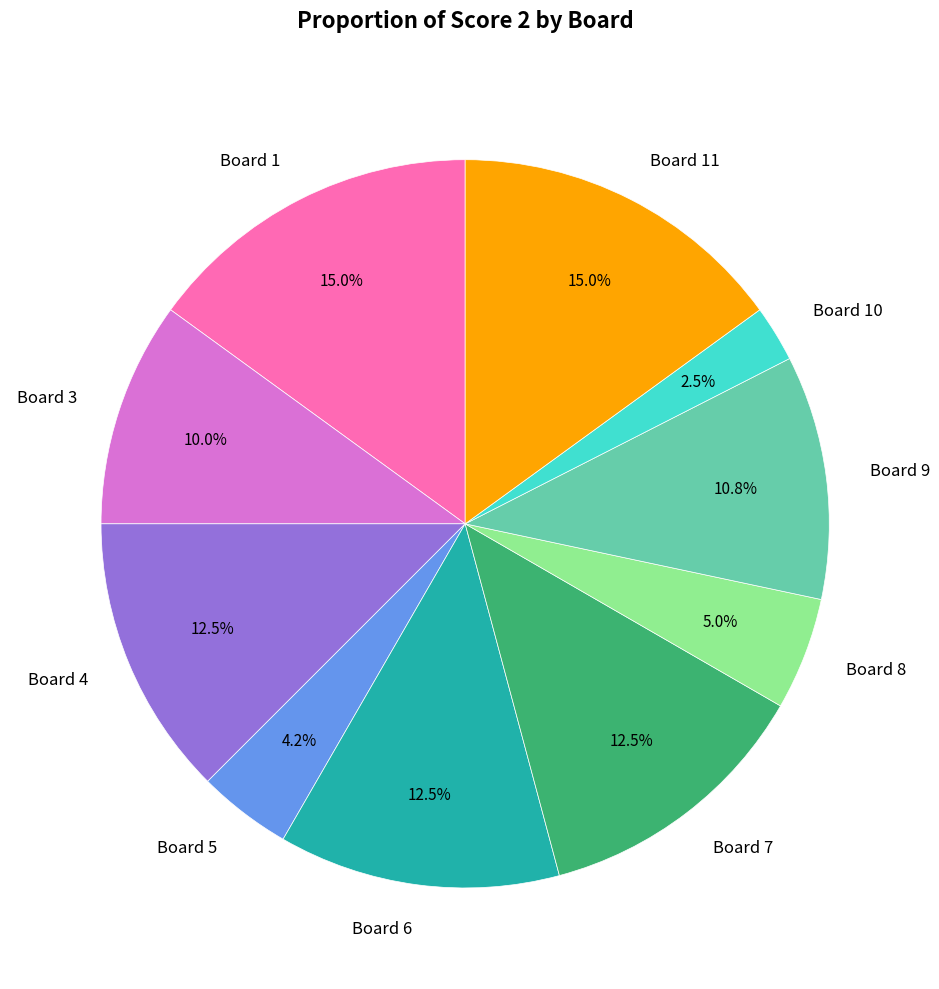

Count the number of slices in the pie.

10